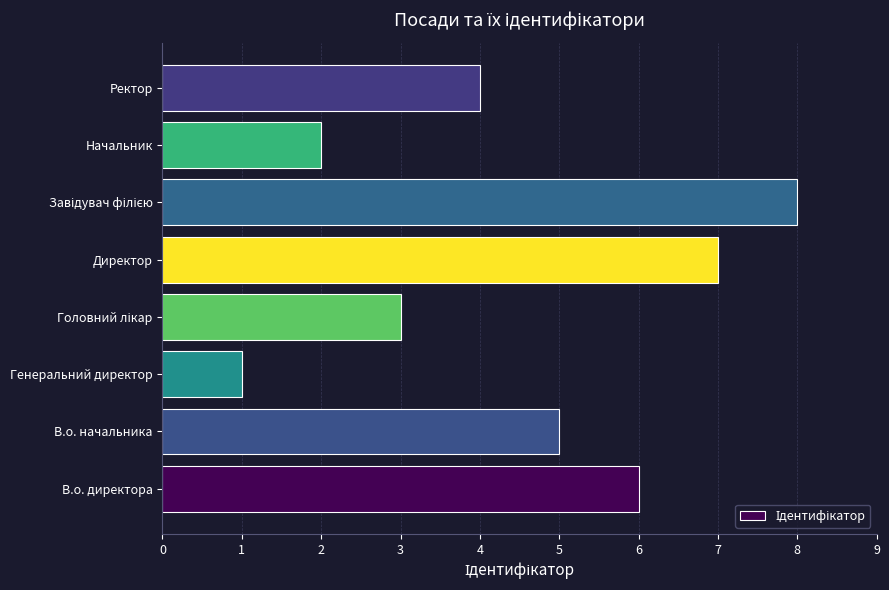

Reading bottom to top, what are all the values shown in this chart?

6	5	1	3	7	8	2	4